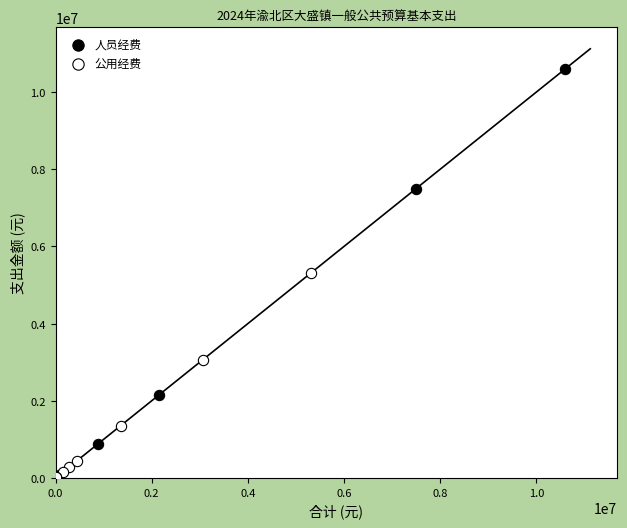

Which series reaches the maximum Y coordinate?

人员经费